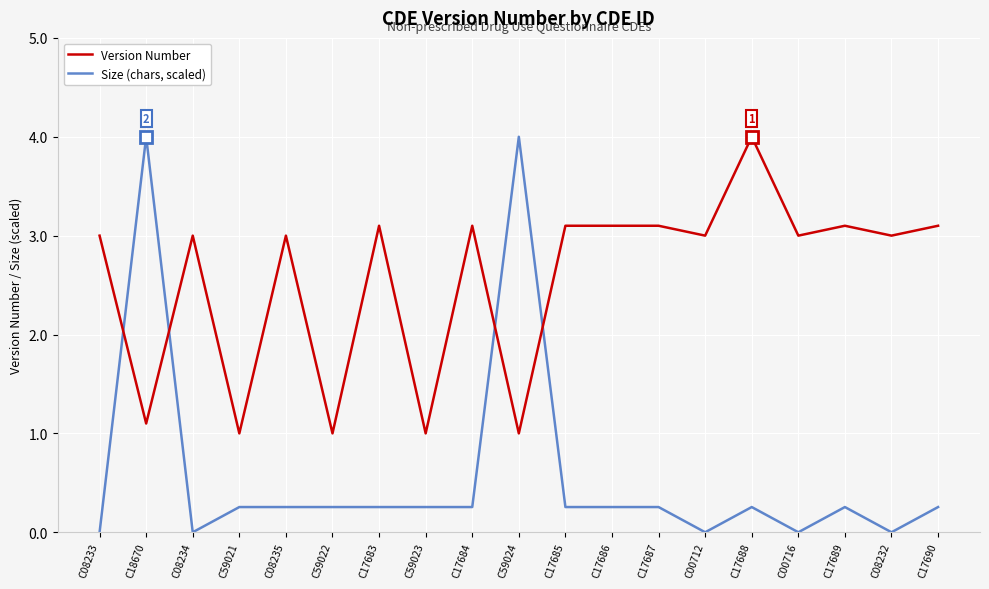

Rank the series at C17683 from highest to lowest value.

Version Number, Size (chars, scaled)